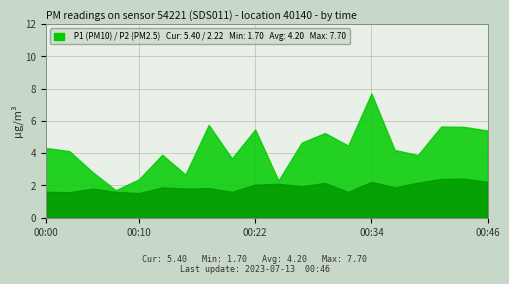

Between 00:10 and 00:42, which series saw the biggest shift?

P1